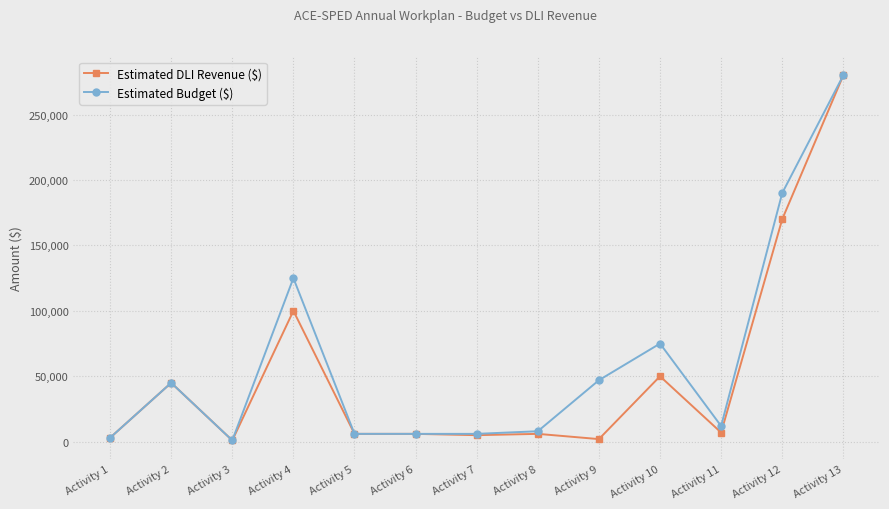

What is the greatest value displayed?

280000